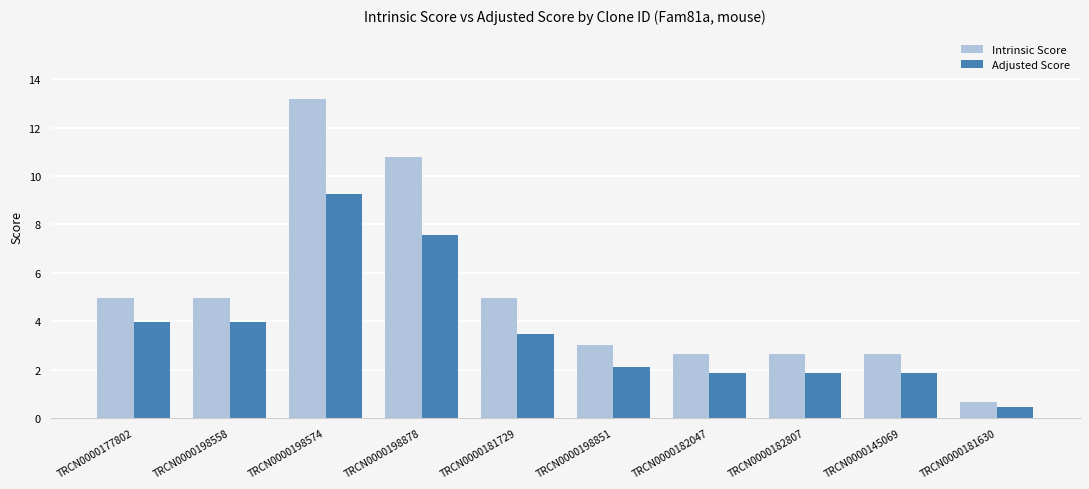

What are all the series names shown in the legend?

Intrinsic Score, Adjusted Score